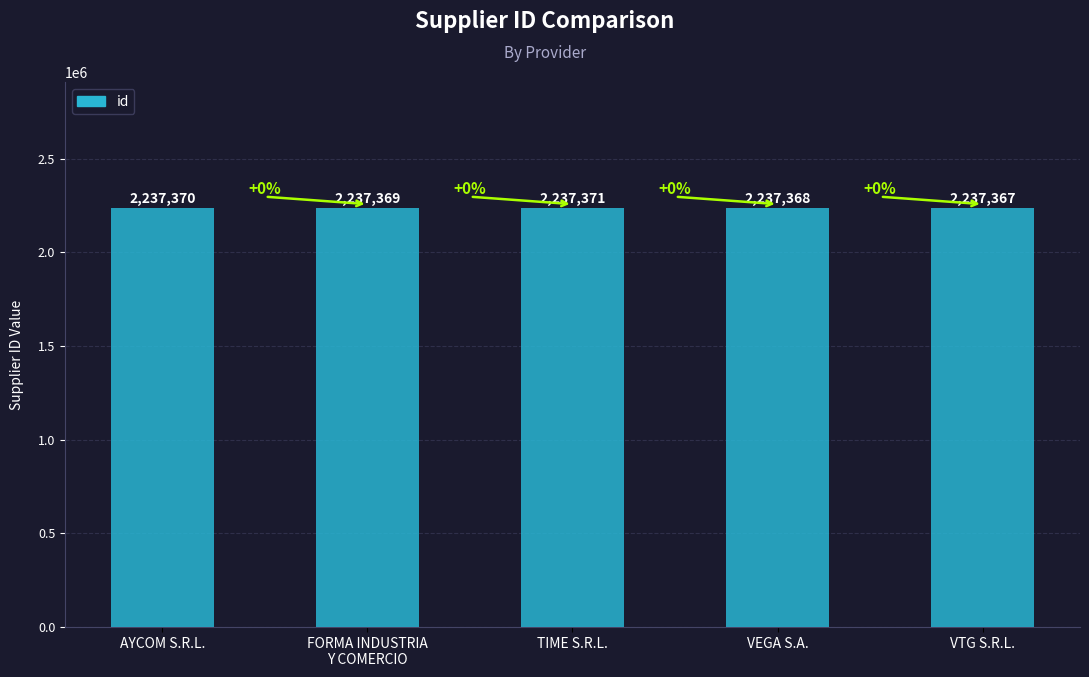

What is the change in value from VEGA S.A. to VTG S.R.L.?

-1